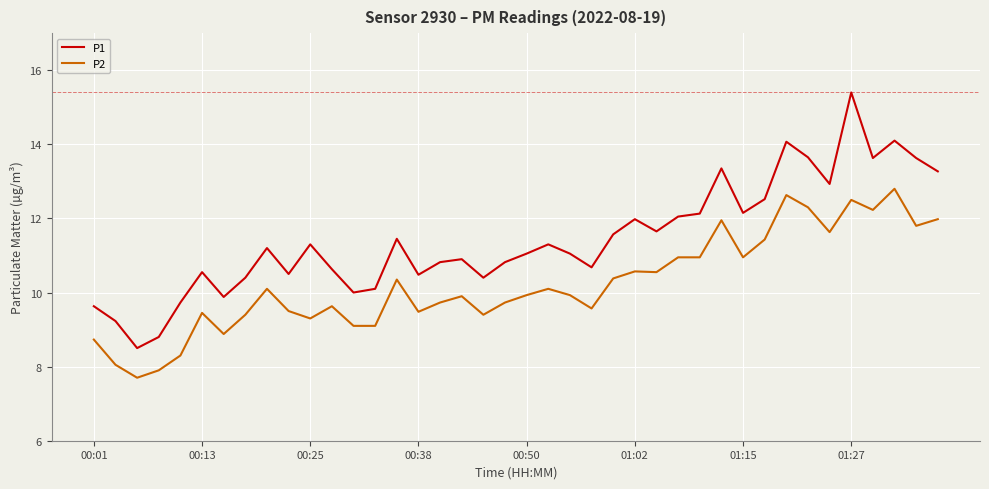

What is the sum of all P2 values?

408.9